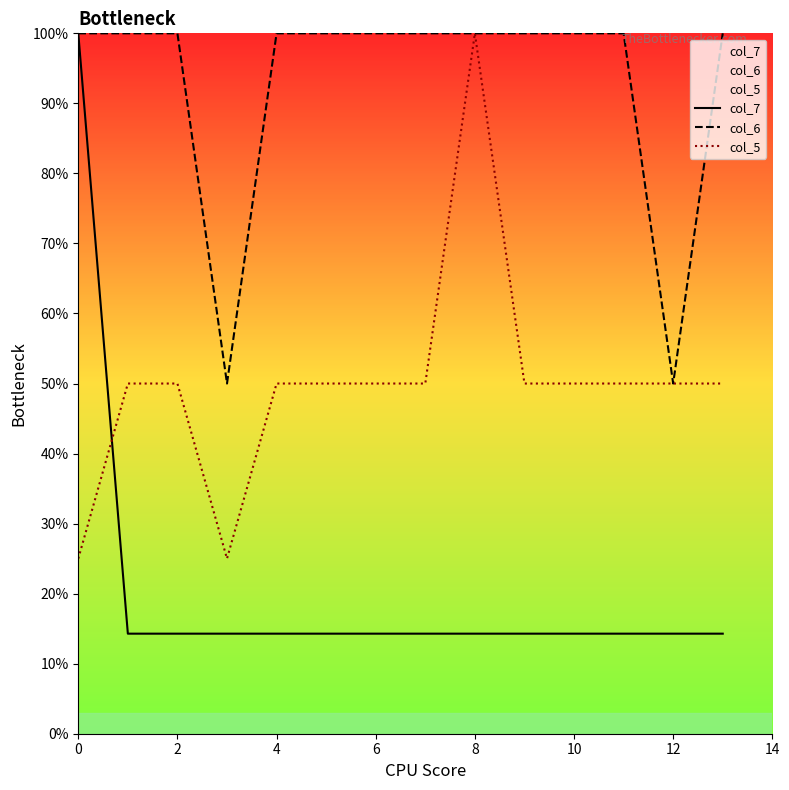

How many values in the col_5 series are below 50?

2